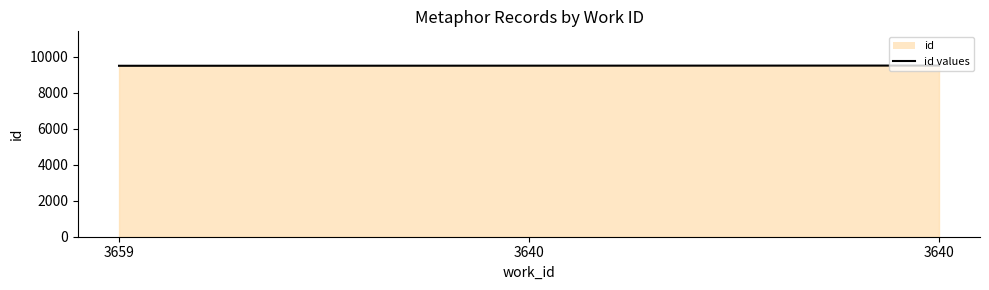

How many data points are less than 9493?

1